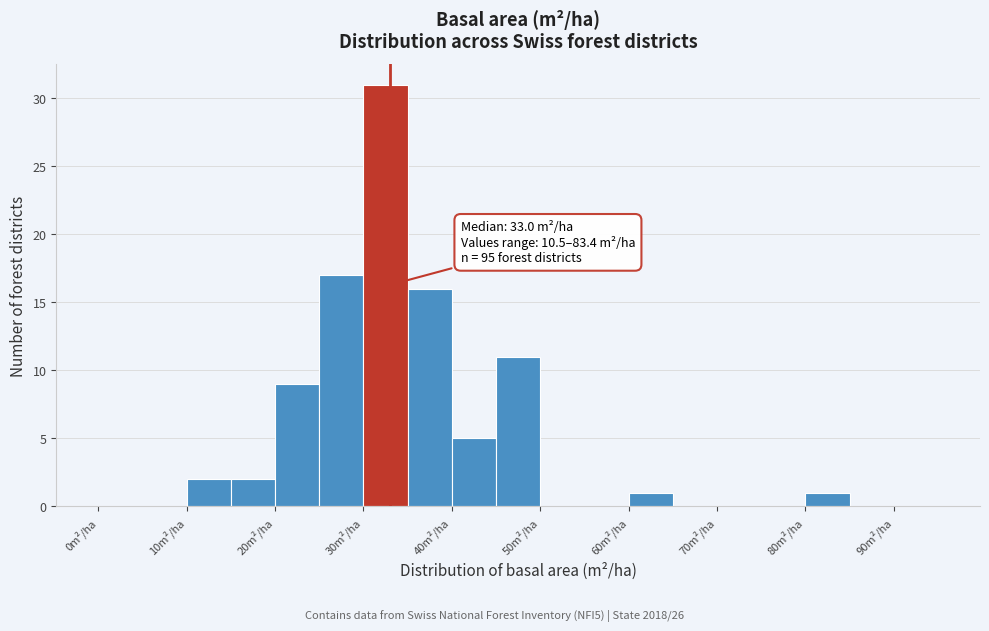

Which range on the x-axis has the tallest bar?

30 to 35